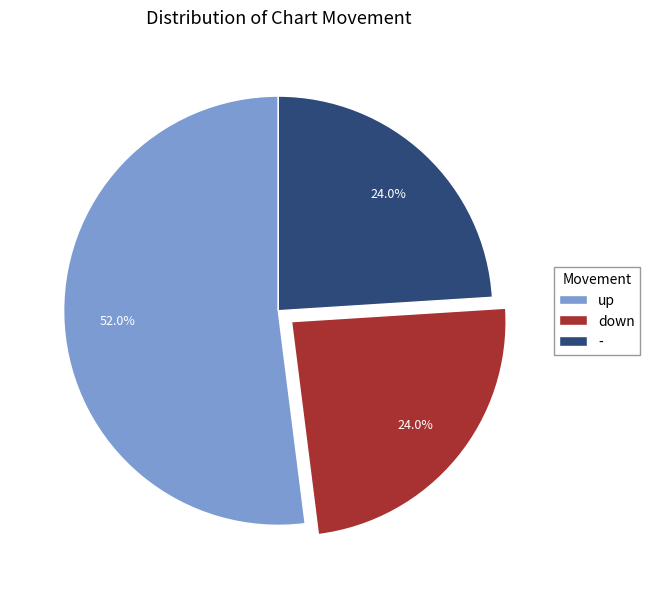

How many segments does this pie chart have?

3